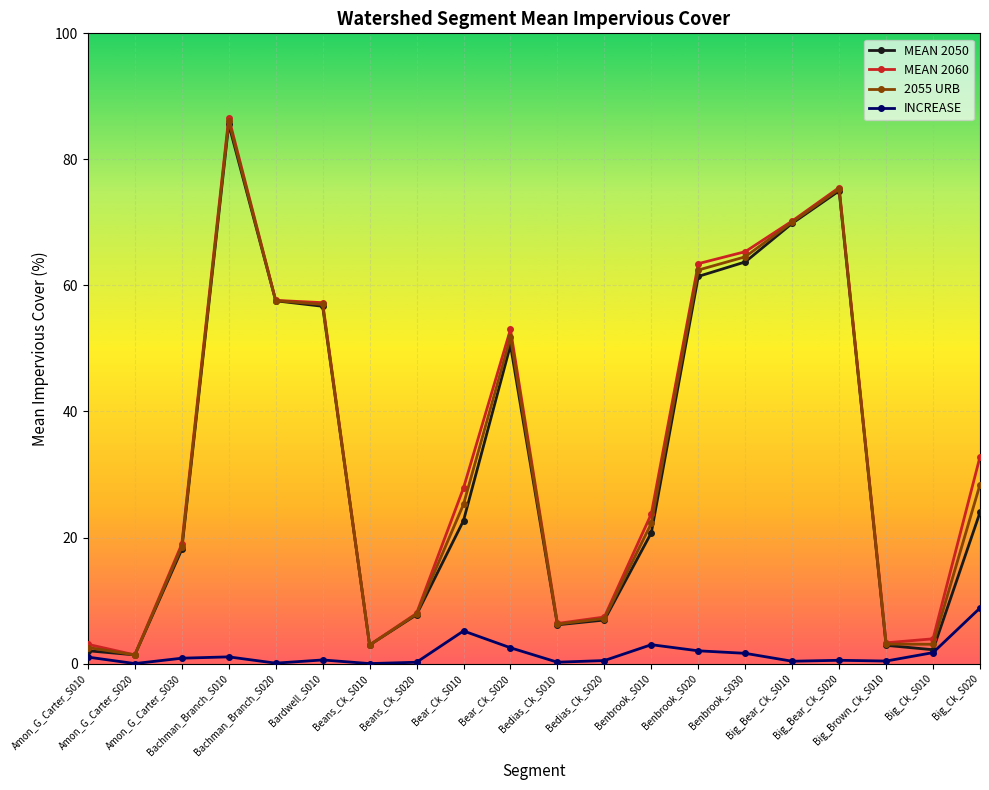

What are all the series names shown in the legend?

MEAN 2050, MEAN 2060, 2055 URB, INCREASE